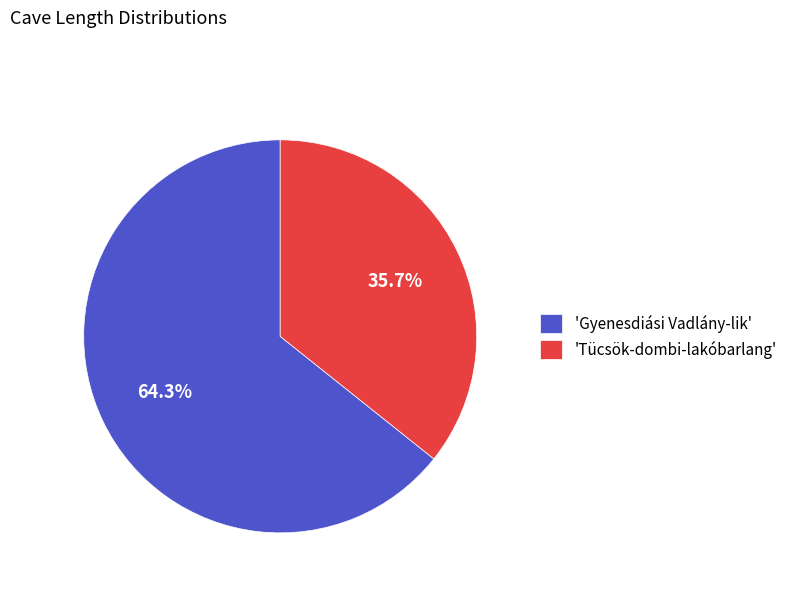

What portion of the pie excludes 'Tücsök-dombi-lakóbarlang'?

64.3%